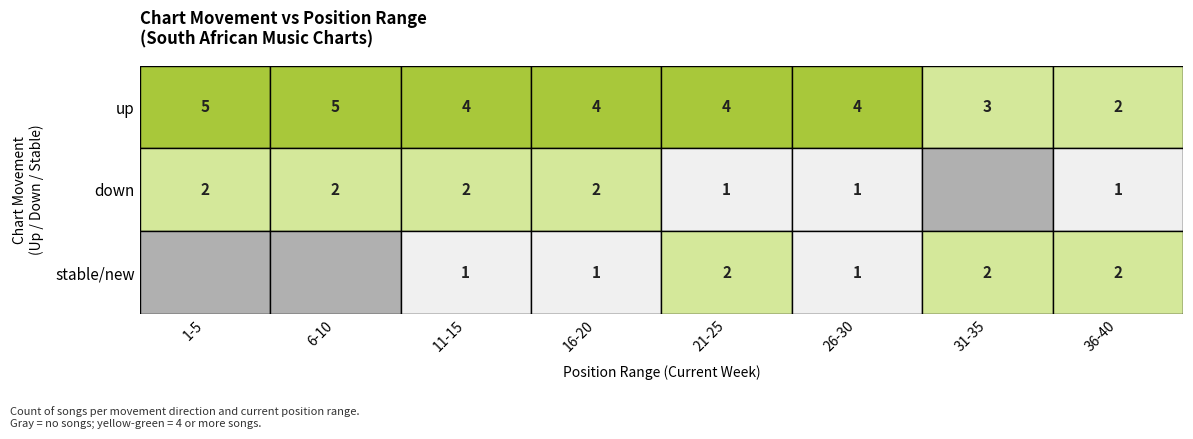

Count the number of categories in the chart.

8